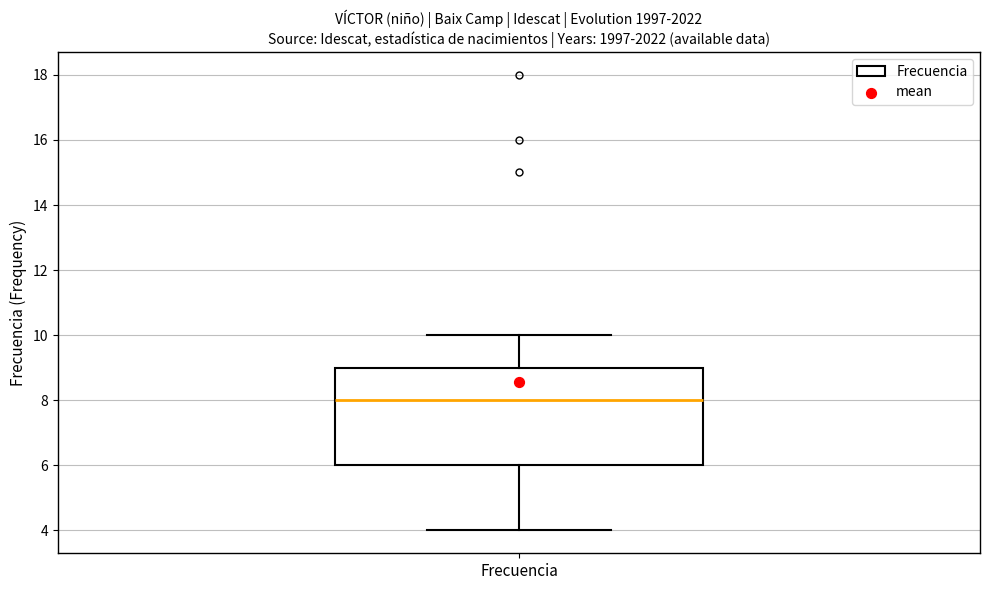

Read this box plot against the y-axis: the position of the median line, the range covered by the box, and the ends of both whiskers. The values are not printed on the chart, so give them approximately, as read against the axis.

median 8, box 6 to 9, whiskers 4 to 10